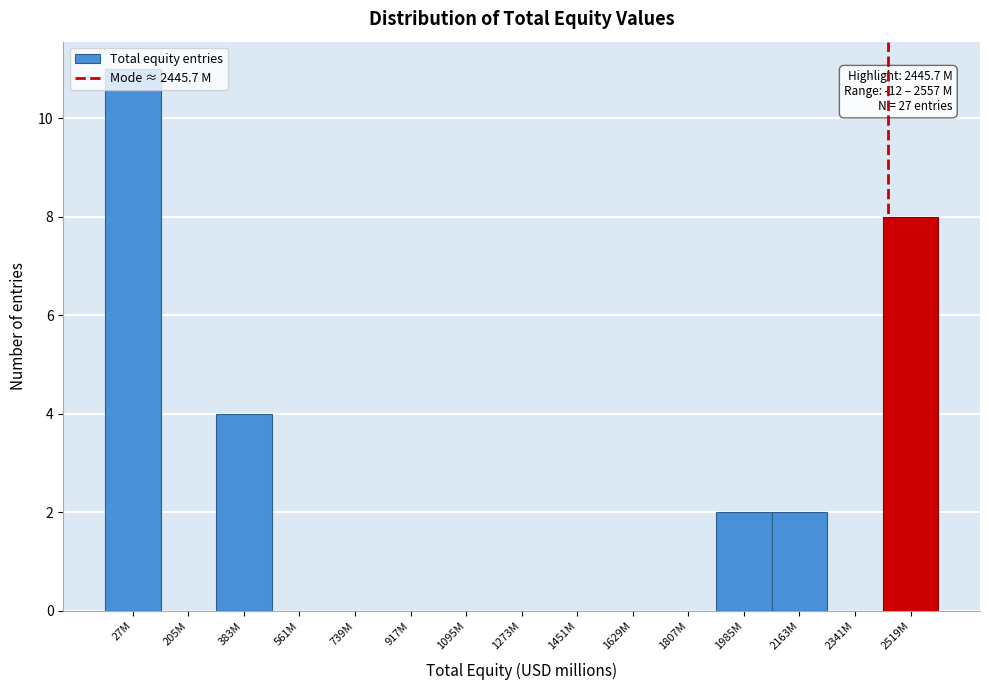

What is the change in value from 1629M to 1985M?

+2